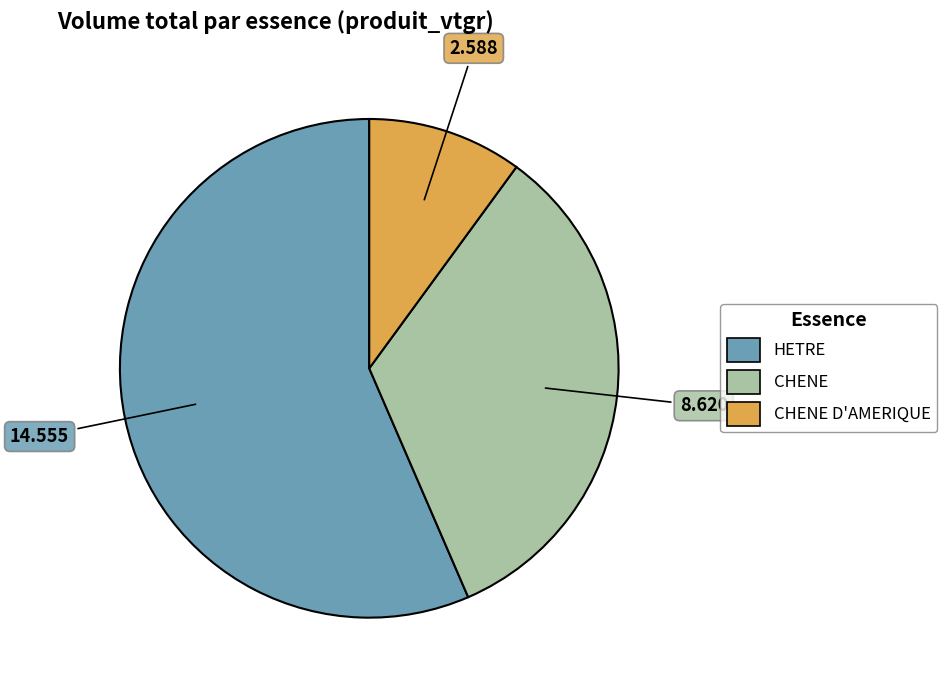

Combined, do CHENE D'AMERIQUE and HETRE account for over 50%?

Yes